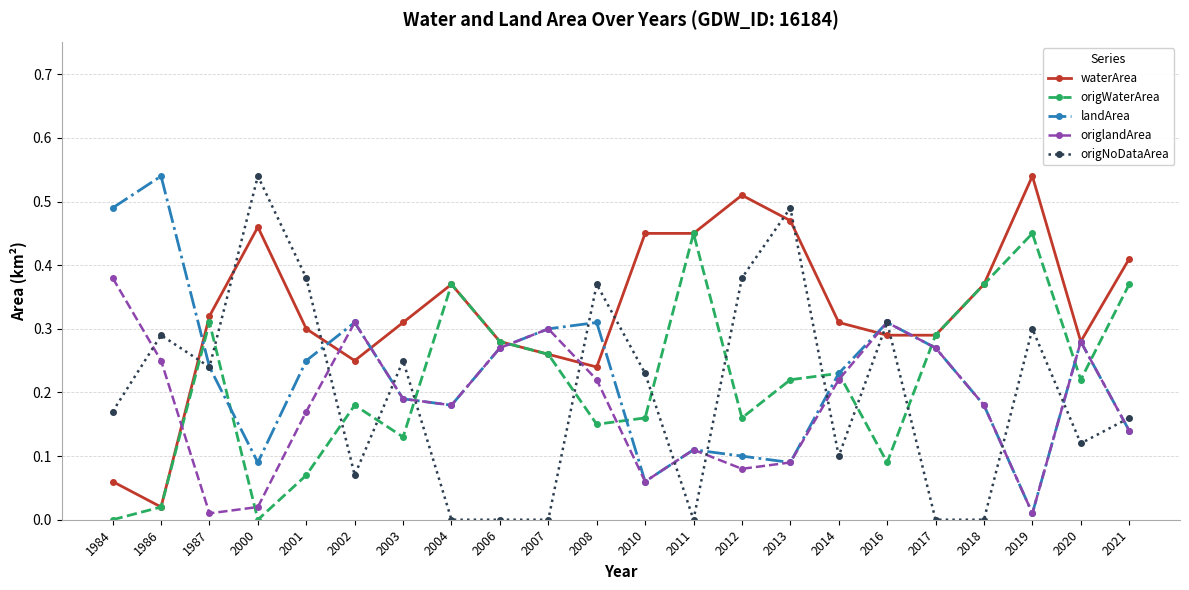

Does the chart display data point markers on the line(s)?

Yes